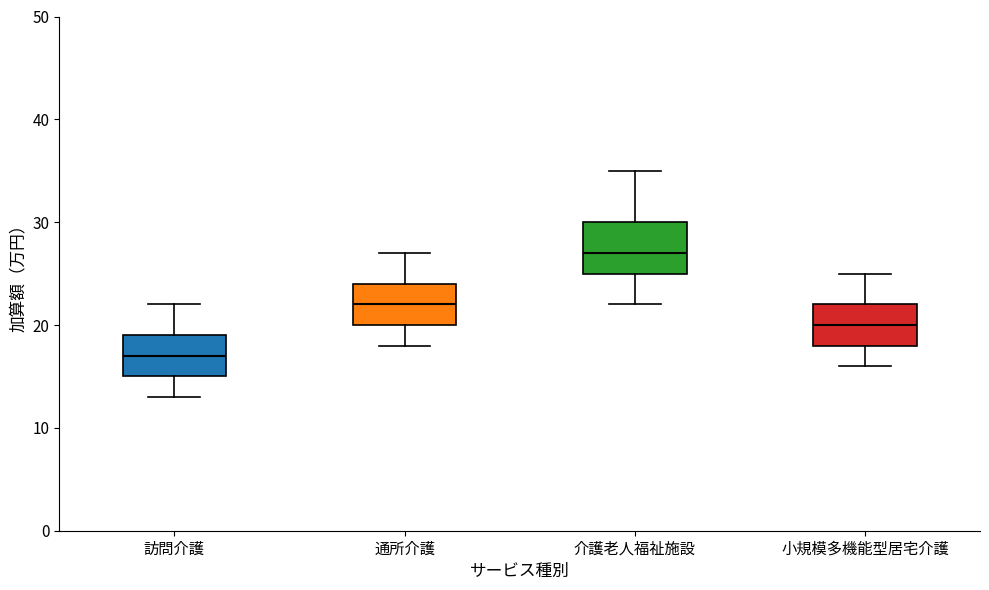

Reading left to right, read every box against the y-axis: the position of its median line, the range the box covers, and the ends of its whiskers. The values are not printed on the chart, so give them approximately, as read against the axis.

訪問介護: median 17, box 15 to 19, whiskers 13 to 22
通所介護: median 22, box 20 to 24, whiskers 18 to 27
介護老人福祉施設: median 27, box 25 to 30, whiskers 22 to 35
小規模多機能型居宅介護: median 20, box 18 to 22, whiskers 16 to 25